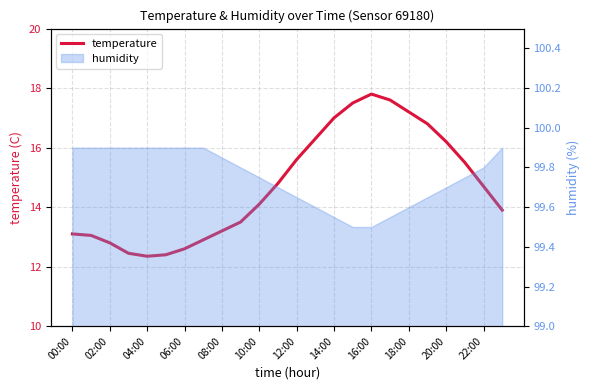

Where is the first local maximum?

16:00